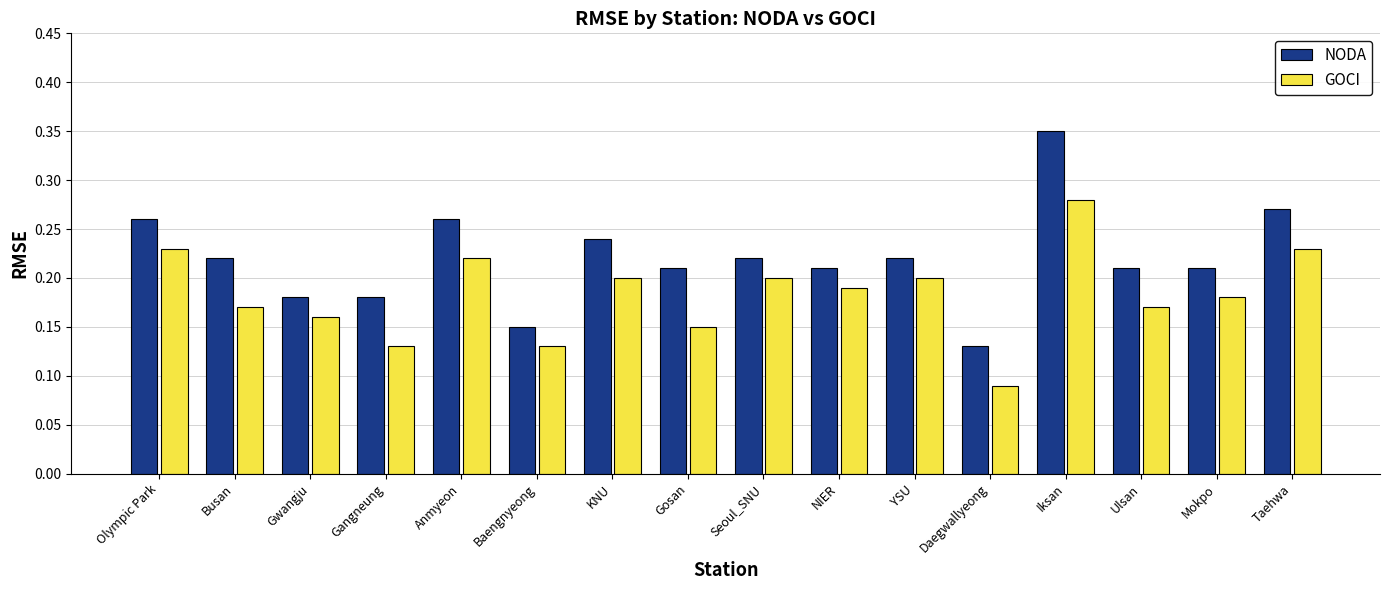

The NODA series shows 0.1 at Iksan. True or false?

False